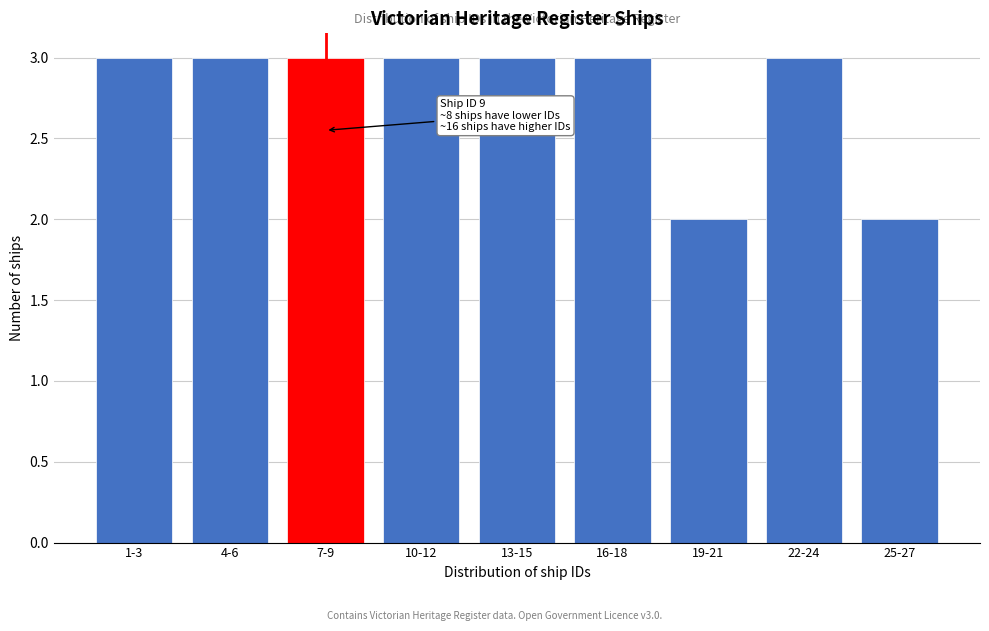

Reading left to right, list all the values displayed in this chart.

3	3	3	3	3	3	2	3	2